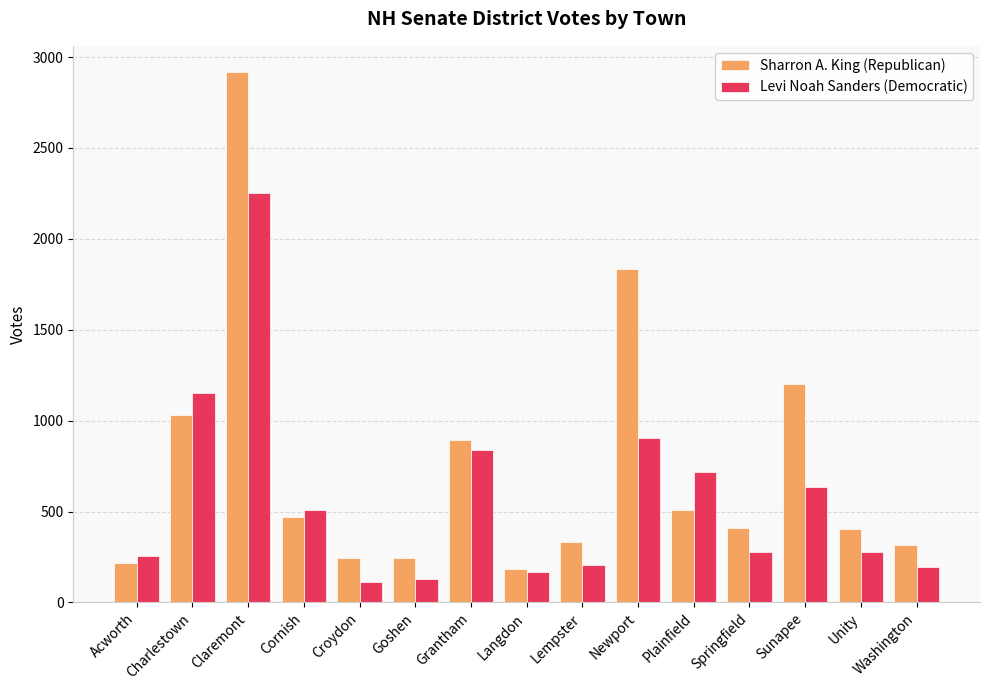

At how many categories does at least one series exceed 1325?

2